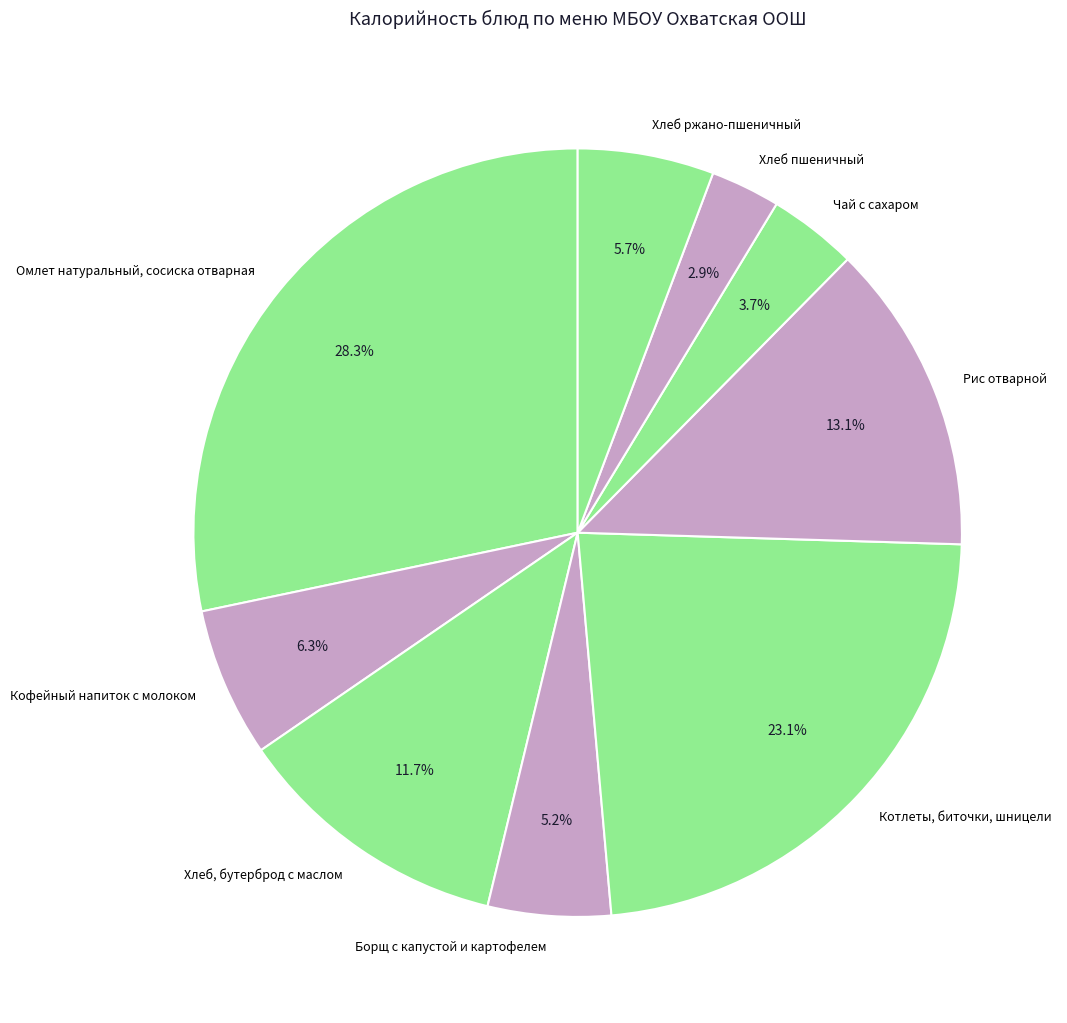

To the nearest percent, what is the combined percentage of Хлеб ржано-пшеничный and Хлеб, бутерброд с маслом?

17%